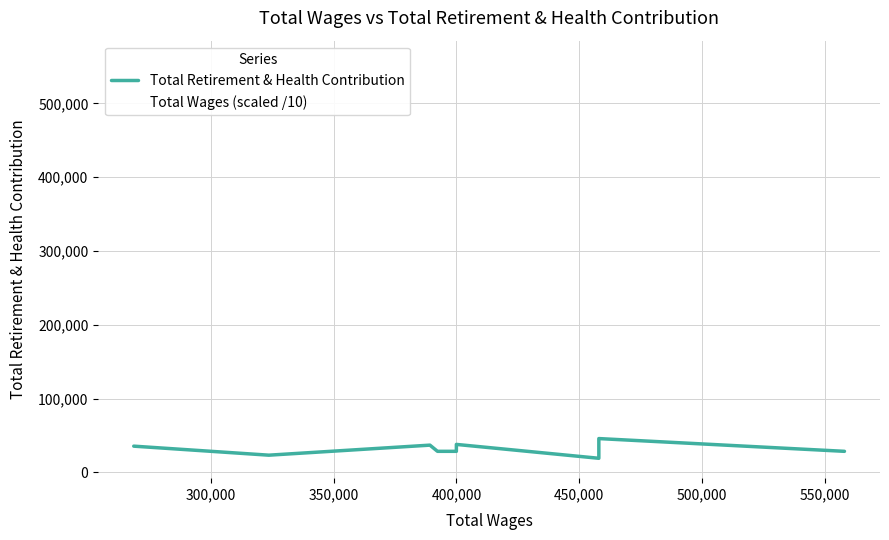

Which series changed the most between 350,000 and 450,000?

Total Retirement & Health Contribution